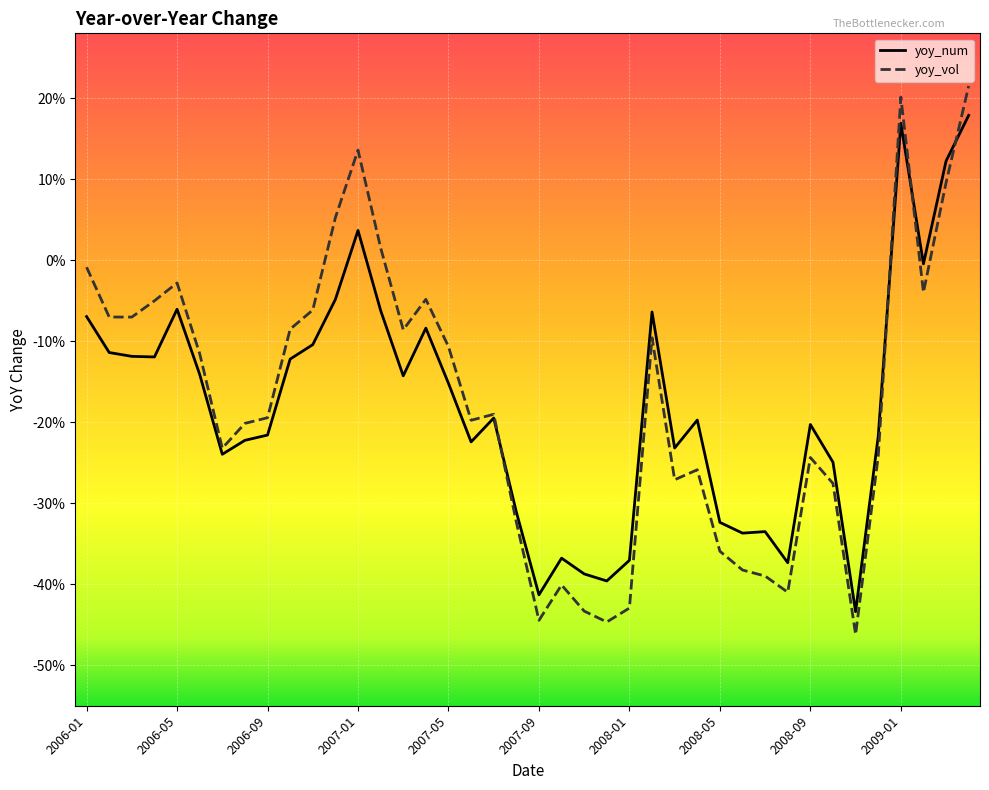

Which category has the lowest value across all series?

34